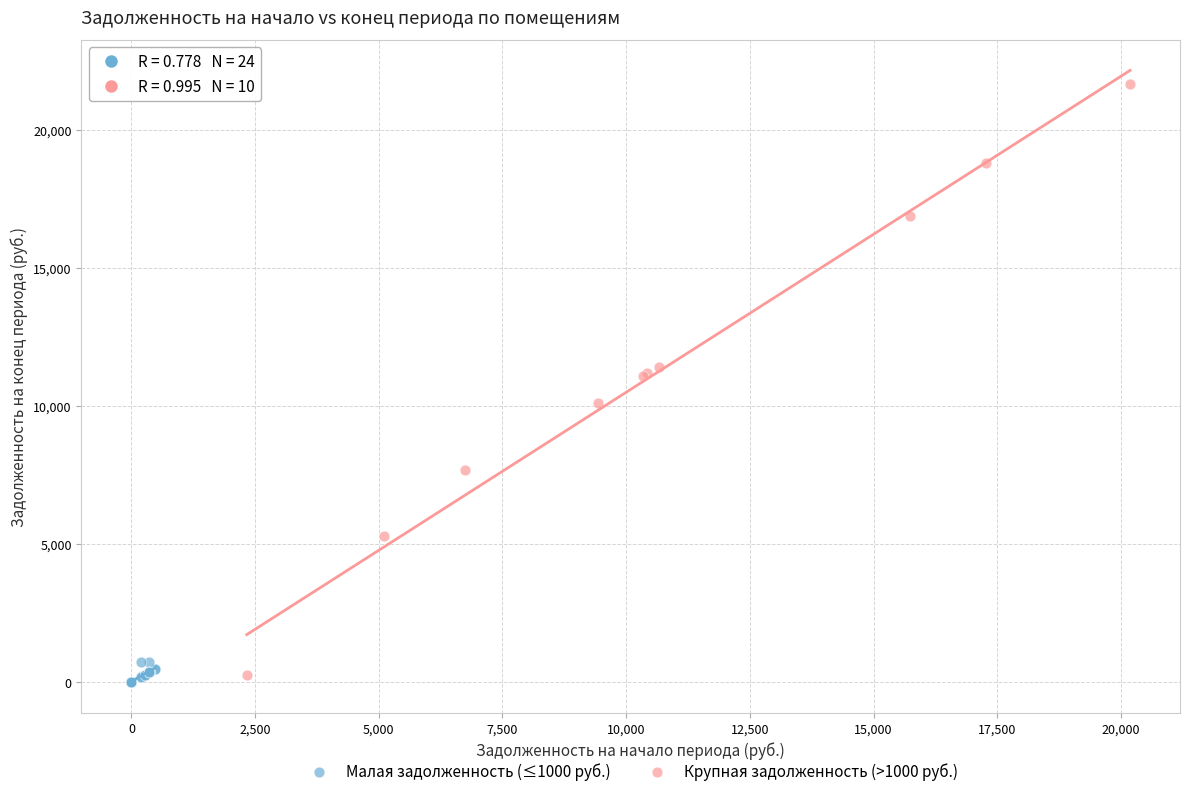

Which series has the largest Y range (max minus min)?

Крупная задолженность (>1000 руб.)